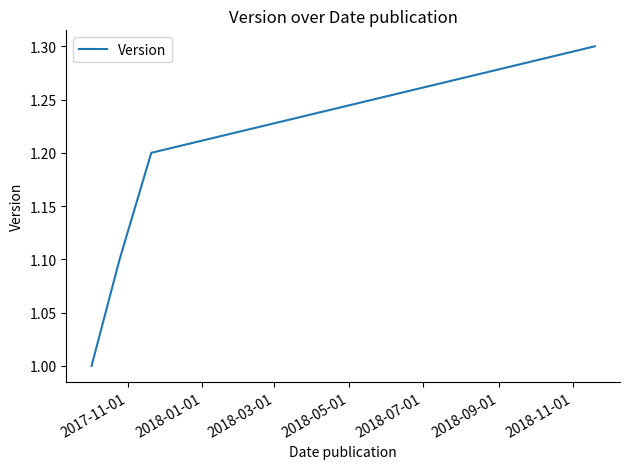

True or false: the data has more than 1 interior local peaks.

False